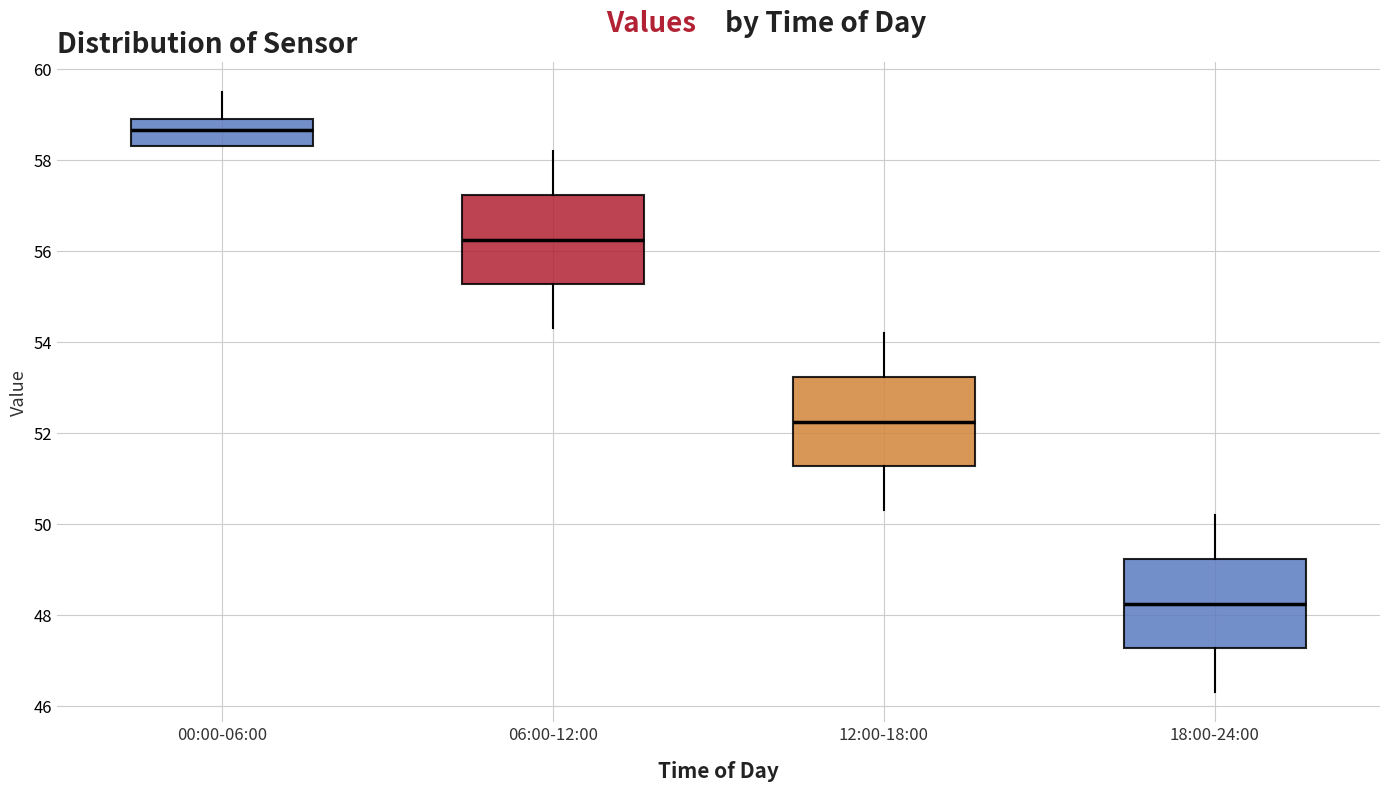

Which box has the lowest median line?

18:00-24:00